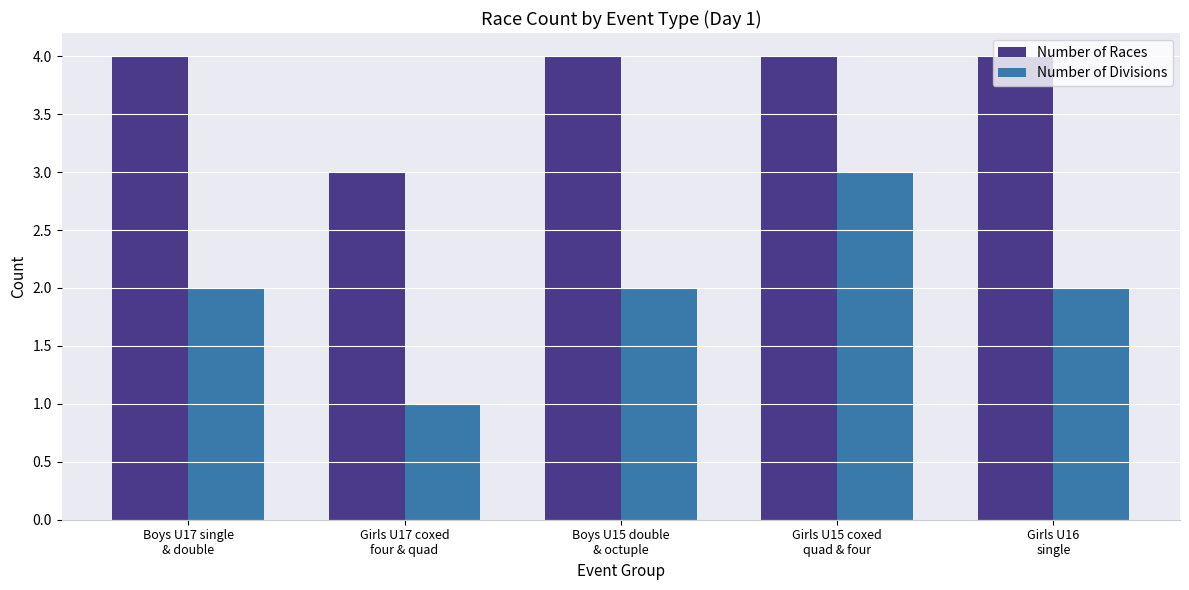

What is the maximum value shown in the chart?

4